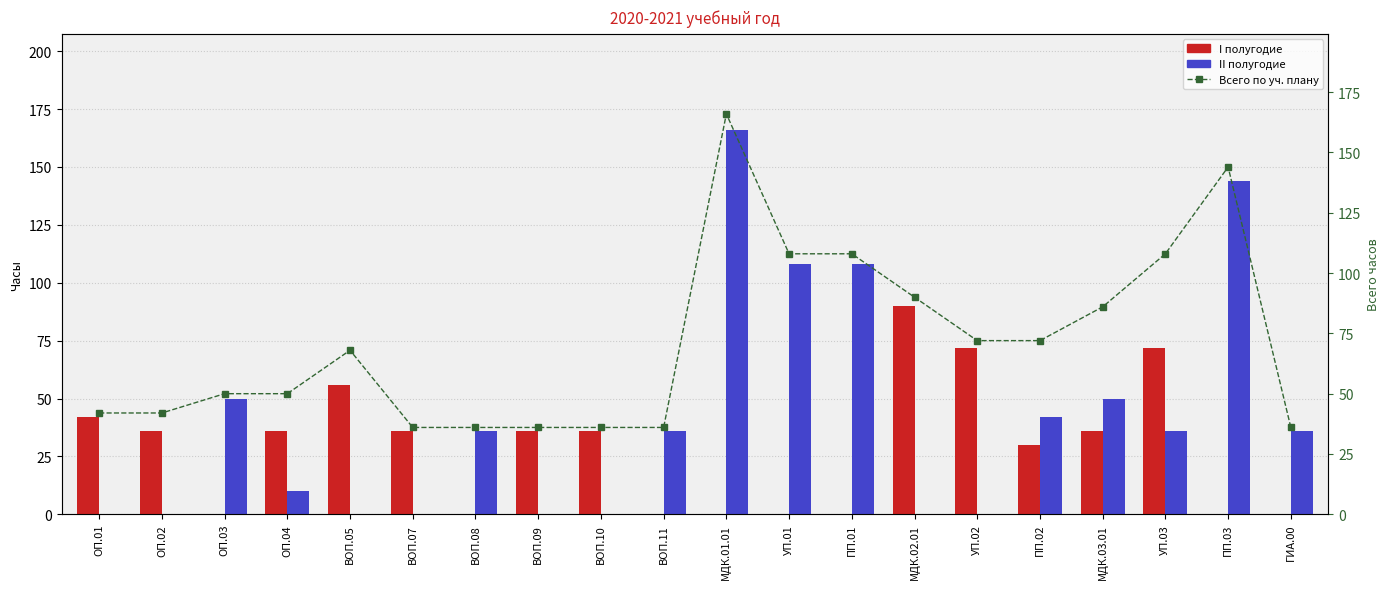

How many data points in Всего по уч. плану are above 68?

9